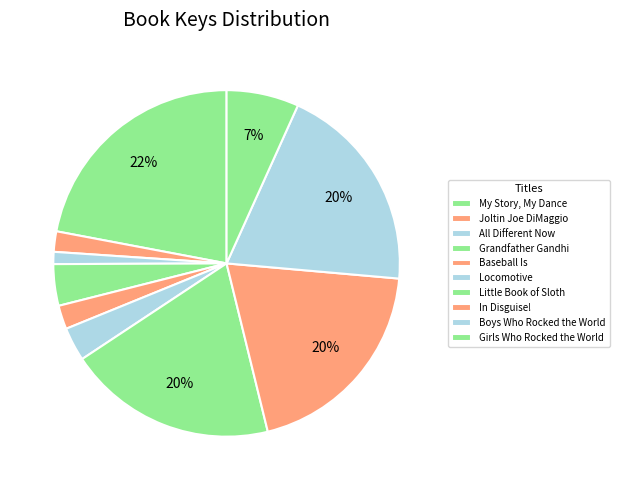

How many segments does this pie chart have?

10